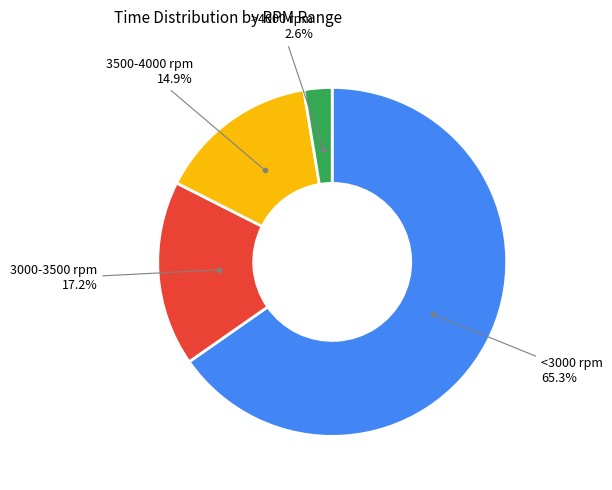

Does any single category account for the majority?

Yes